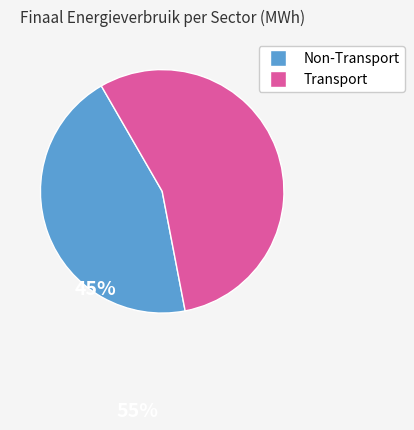

Is there any slice that represents more than half of the pie?

Yes